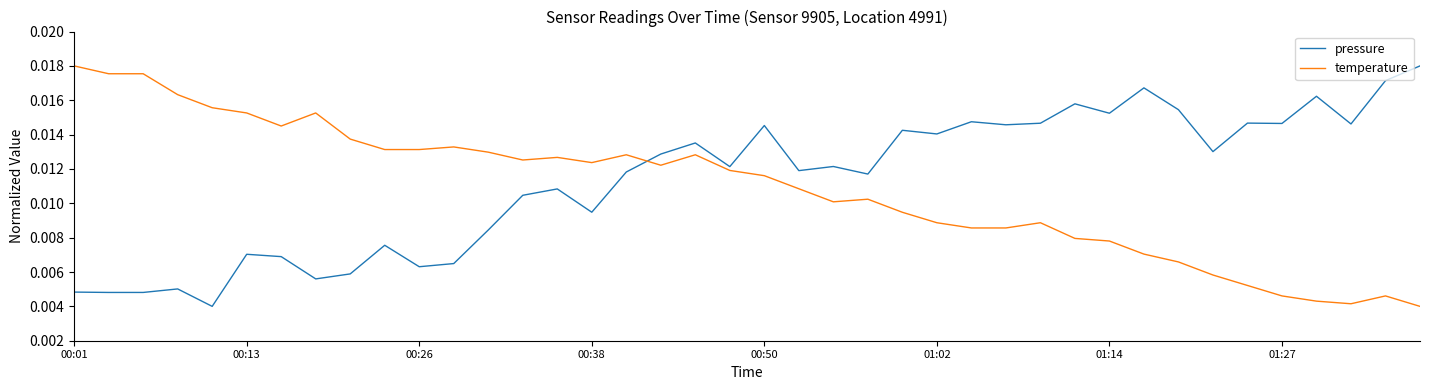

Rank the series by their average value, from highest to lowest.

pressure, temperature